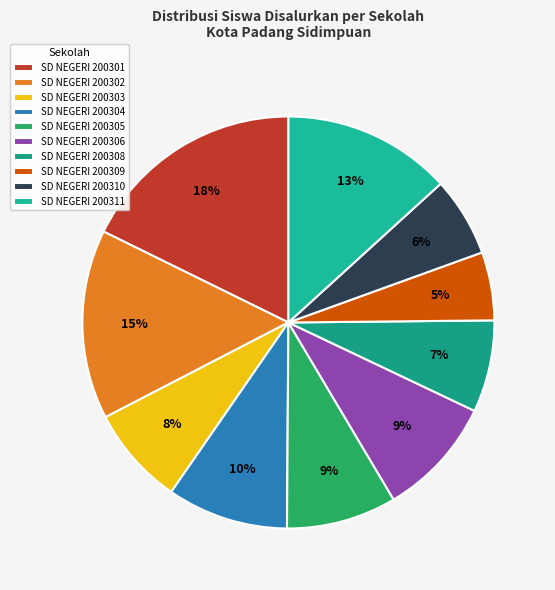

Which has a higher value, SD NEGERI 200304 or SD NEGERI 200308?

SD NEGERI 200304